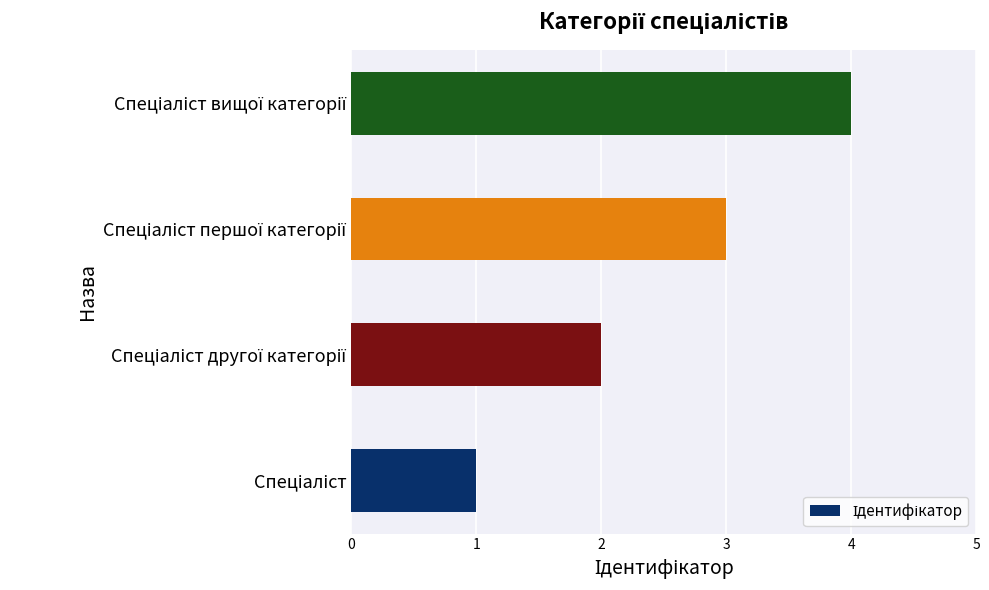

What is the greatest value displayed?

4